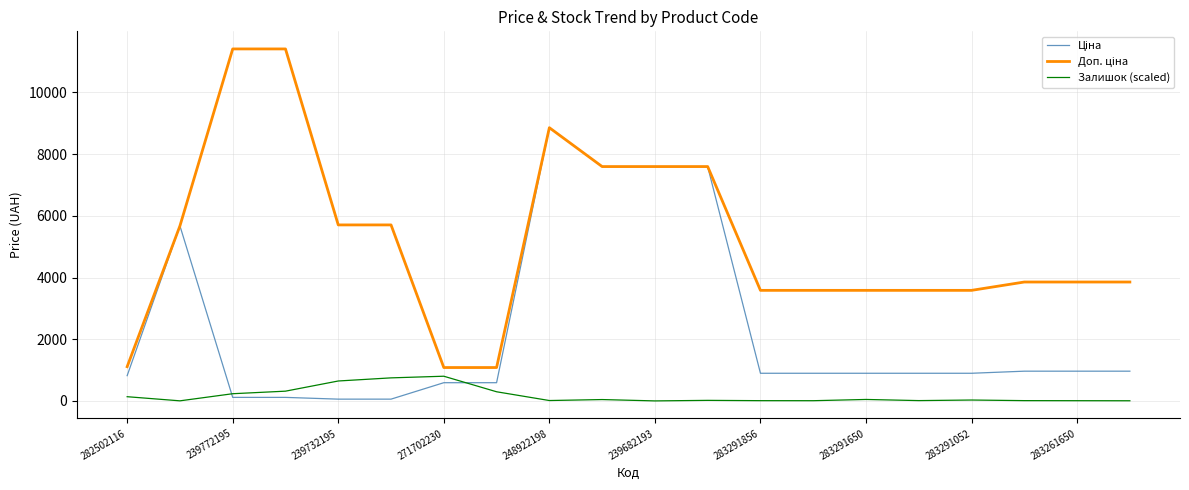

What is the maximum value for Залишок (scaled)?

800.0